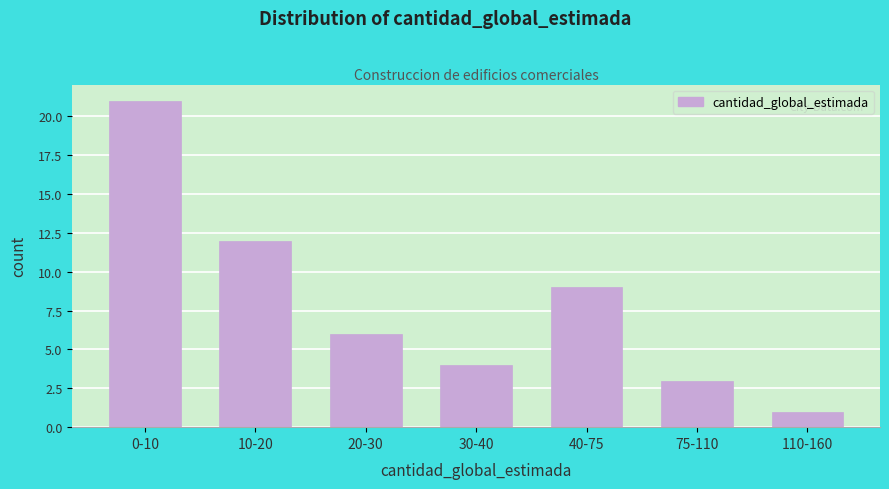

Reading left to right, list all the values displayed in this chart.

0-10=21	10-20=12	20-30=6	30-40=4	40-75=9	75-110=3	110-160=1